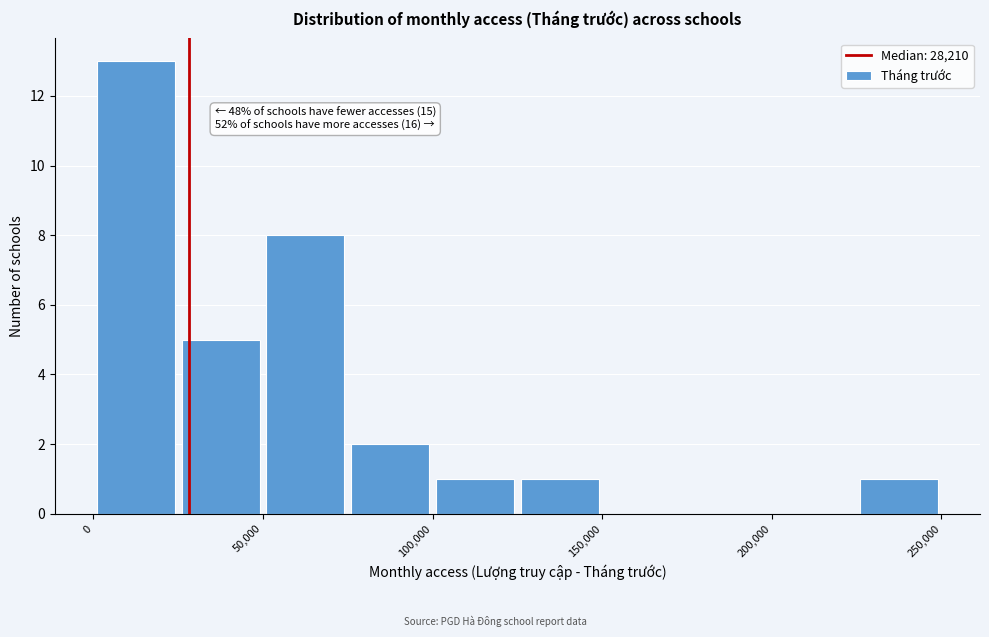

Over which range of the x-axis is the bar tallest?

0 to 25000